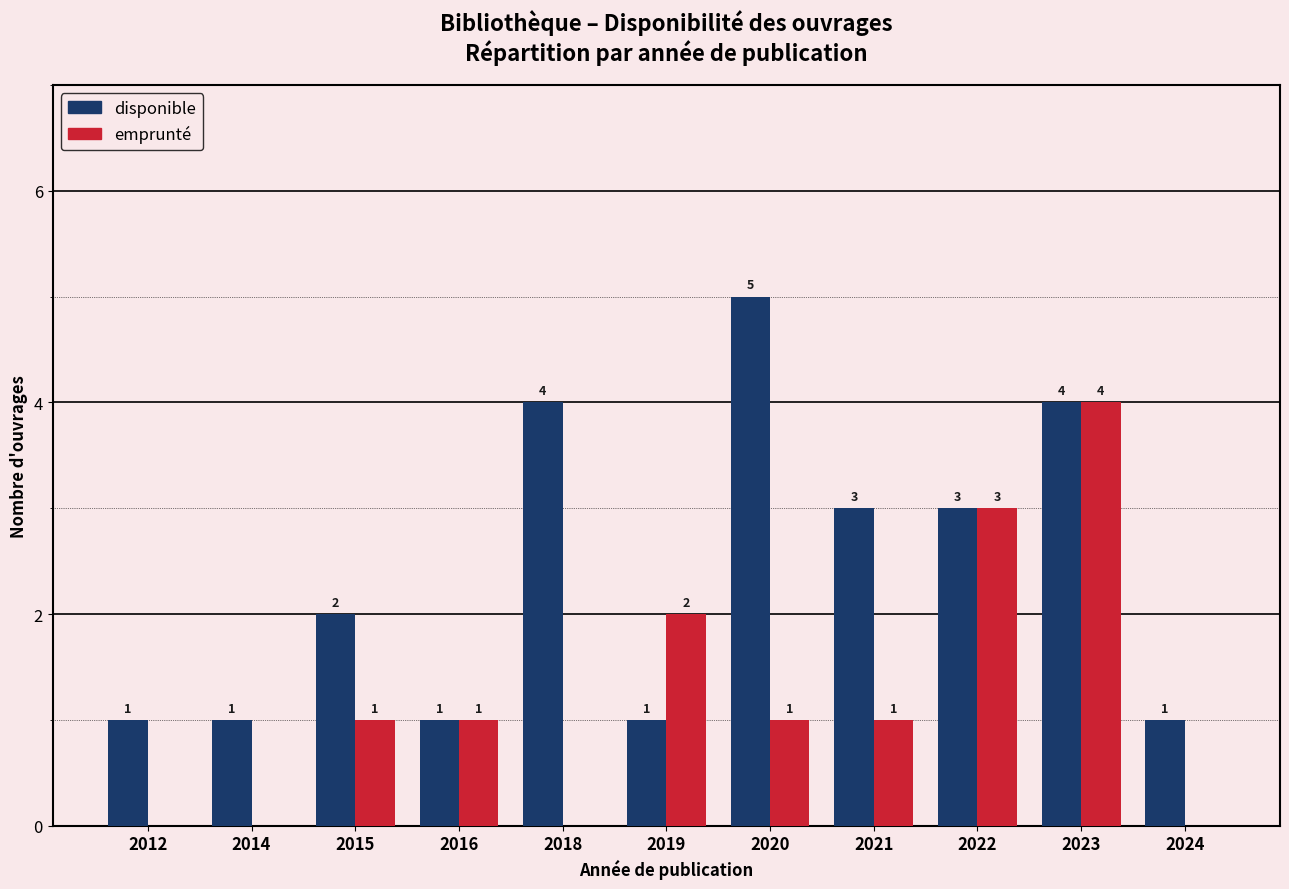

What is the highest value of the emprunté series?

4